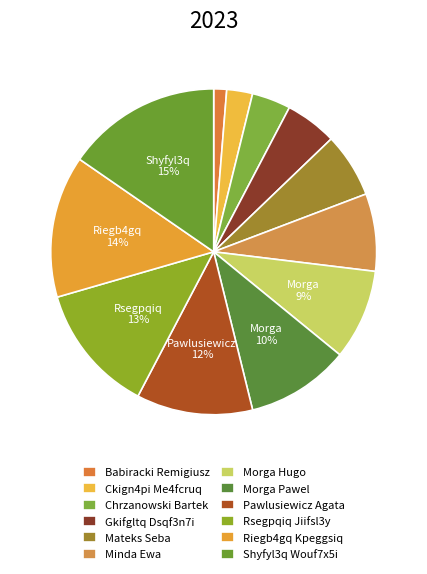

Do Minda Ewa and Babiracki Remigiusz together represent more than half of the pie?

No